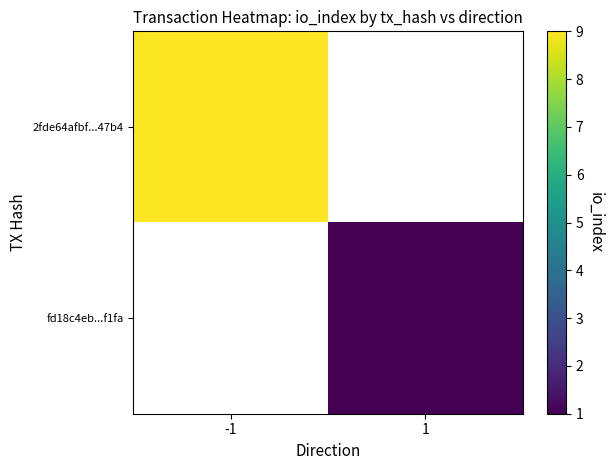

What value does the 2fde64afbf...47b4 series have at -1?

9.0